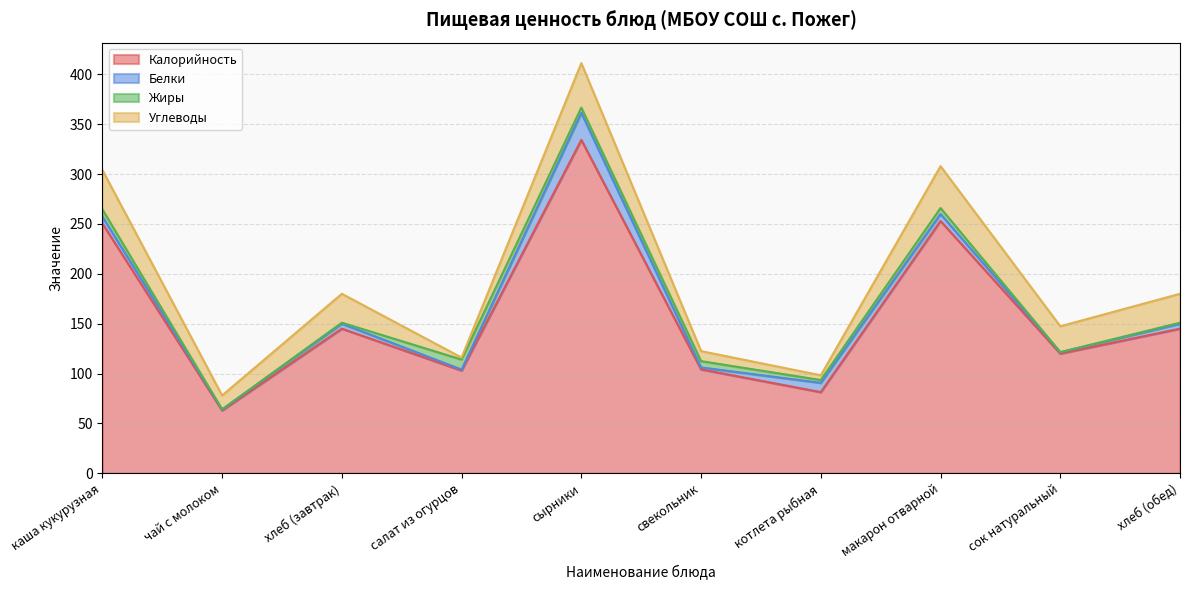

What are all the series names shown in the legend?

Калорийность, Белки, Жиры, Углеводы